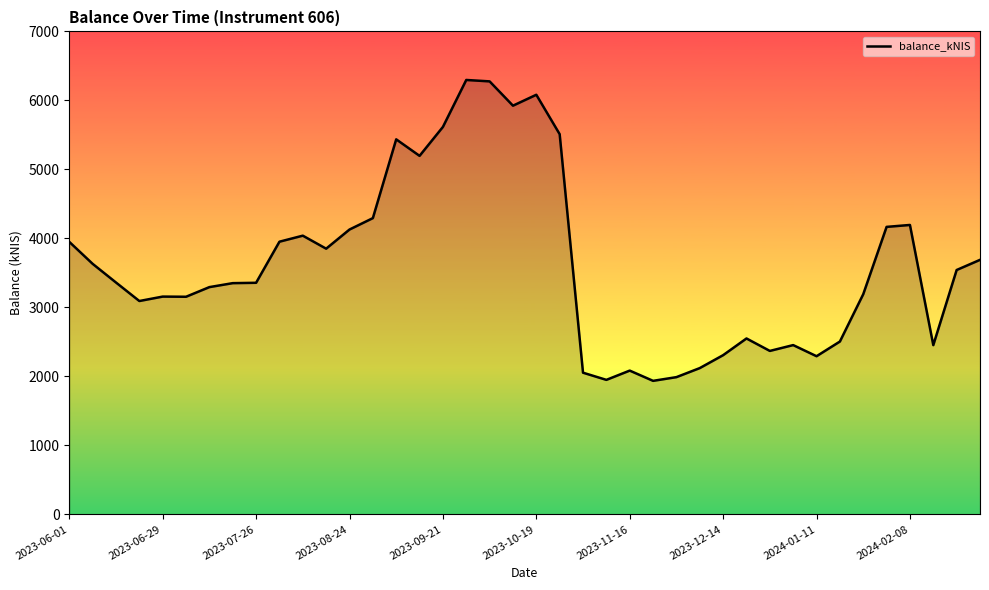

What is the maximum value shown in the chart?

6296.1